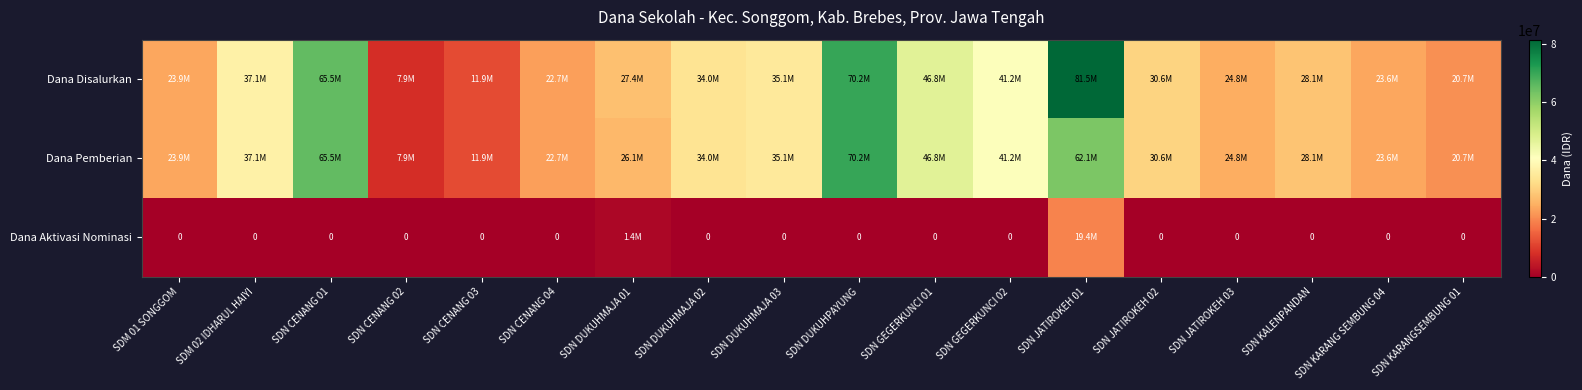

What value does the Dana Disalurkan series have at SDM 02 IDHARUL HAIYI?

37125000